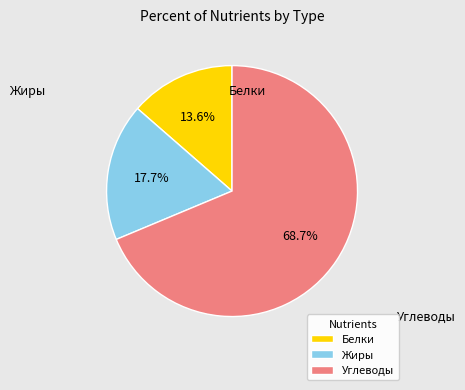

How much of the chart is everything except Жиры?

82.3%